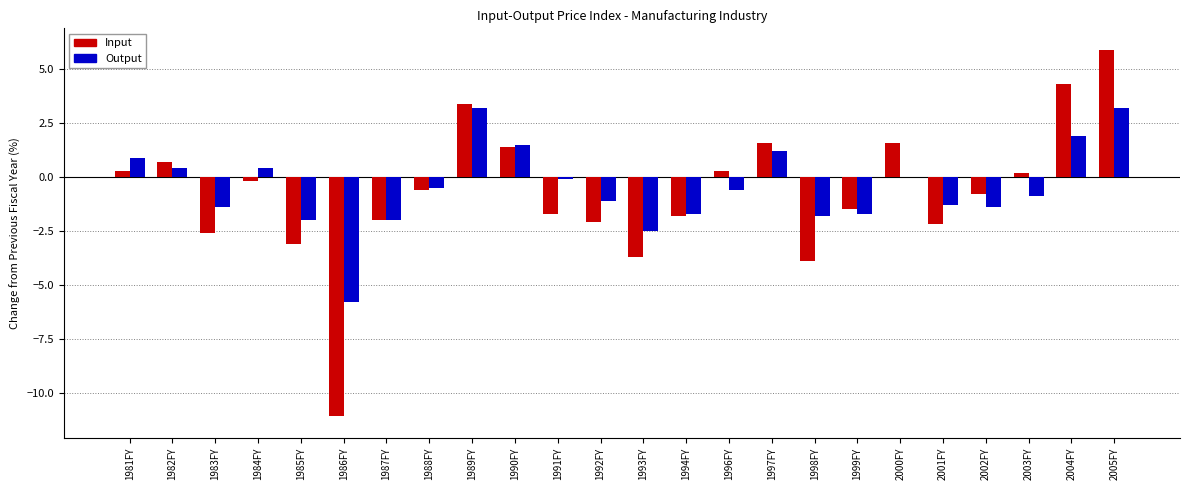

Reading left to right, list all the values displayed in this chart.

Input: 0.3	0.7	-2.6	-0.2	-3.1	-11.1	-2.0	-0.6	3.4	1.4	-1.7	-2.1	-3.7	-1.8	0.3	1.6	-3.9	-1.5	1.6	-2.2	-0.8	0.2	4.3	5.9
Output: 0.9	0.4	-1.4	0.4	-2.0	-5.8	-2.0	-0.5	3.2	1.5	-0.1	-1.1	-2.5	-1.7	-0.6	1.2	-1.8	-1.7	0.0	-1.3	-1.4	-0.9	1.9	3.2